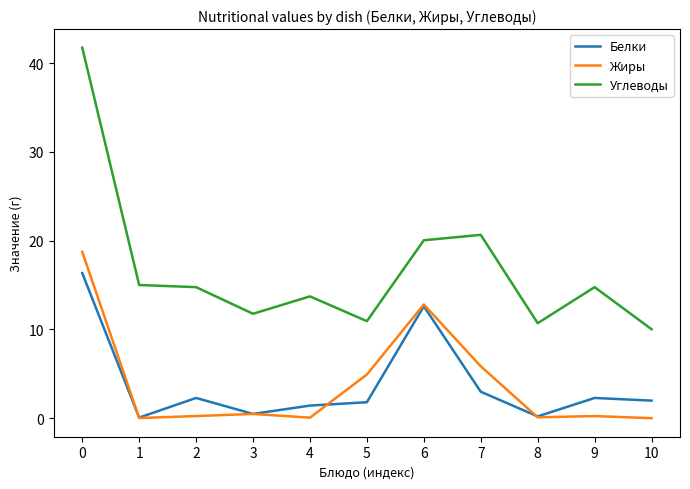

What is the spread (max minus min) of values at 5?

9.1